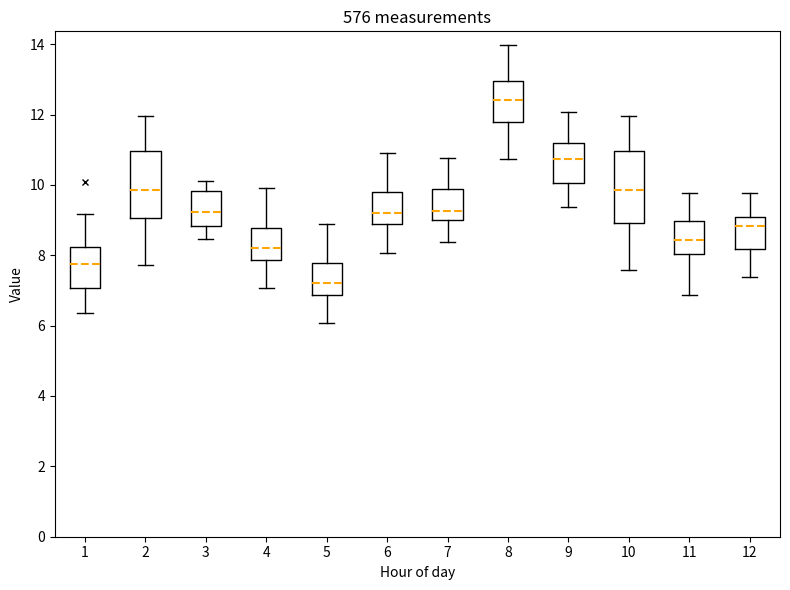

Reading left to right, transcribe this box plot: for each box, give where its median line is, the range the box spans, and where its two whiskers end, as read against the y-axis. The values are not printed on the chart, so give them approximately, as read against the axis.

1: median 7.8, box 7.0 to 8.2, whiskers 6.4 to 9.2
2: median 9.8, box 9.0 to 11.0, whiskers 7.8 to 12.0
3: median 9.2, box 8.8 to 9.8, whiskers 8.4 to 10.2
4: median 8.2, box 7.8 to 8.8, whiskers 7.0 to 10.0
5: median 7.2, box 6.8 to 7.8, whiskers 6.0 to 9.0
6: median 9.2, box 8.8 to 9.8, whiskers 8.0 to 11.0
7: median 9.2, box 9.0 to 9.8, whiskers 8.4 to 10.8
8: median 12.4, box 11.8 to 13.0, whiskers 10.8 to 14.0
9: median 10.8, box 10.0 to 11.2, whiskers 9.4 to 12.0
10: median 9.8, box 9.0 to 11.0, whiskers 7.6 to 12.0
11: median 8.4, box 8.0 to 9.0, whiskers 6.8 to 9.8
12: median 8.8, box 8.2 to 9.0, whiskers 7.4 to 9.8